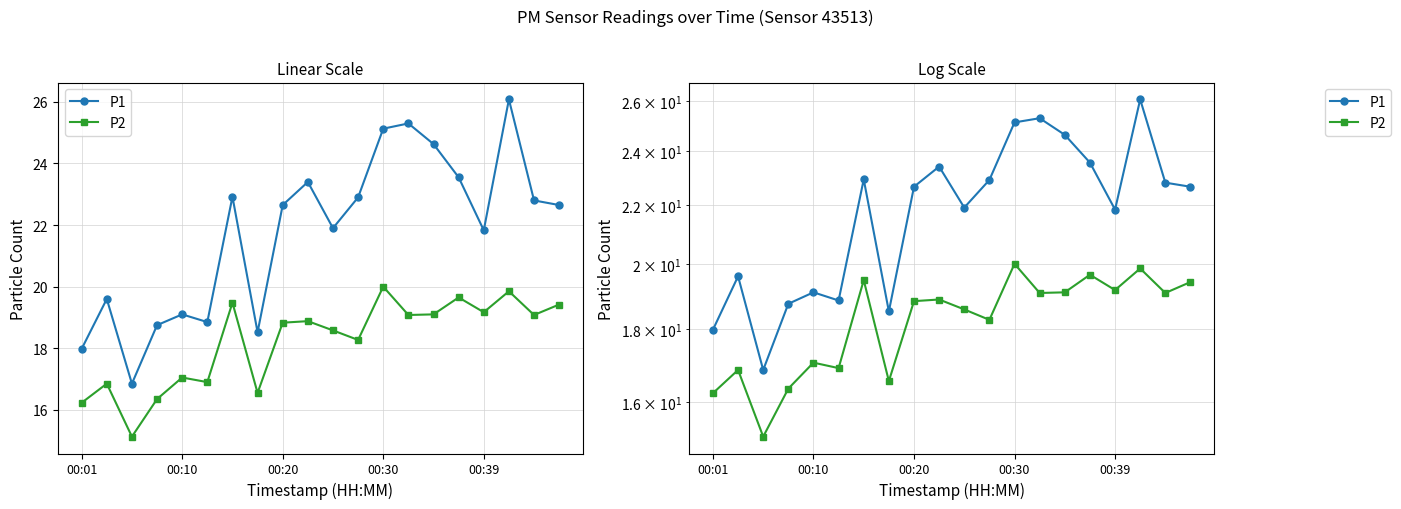

True or false: P2 and P1 cross at least once.

False